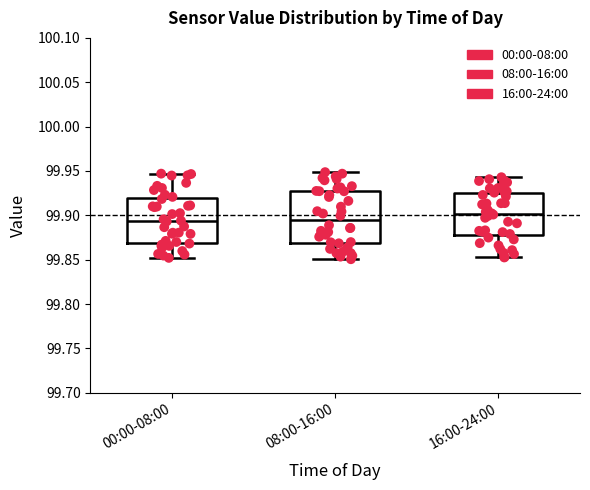

Which box is the tallest, from its lower edge to its upper edge?

08:00-16:00